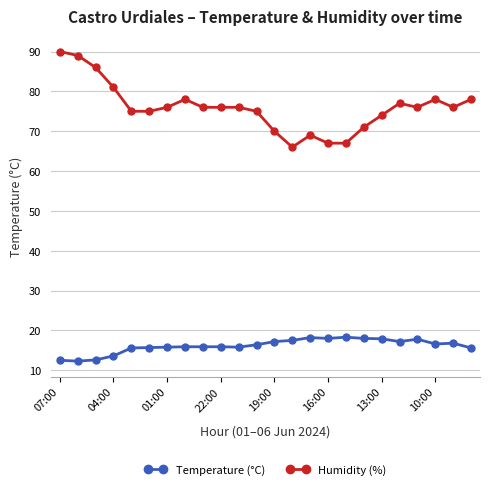

What is the difference between the maximum and minimum values in the Temperature (°C) series?

6.0